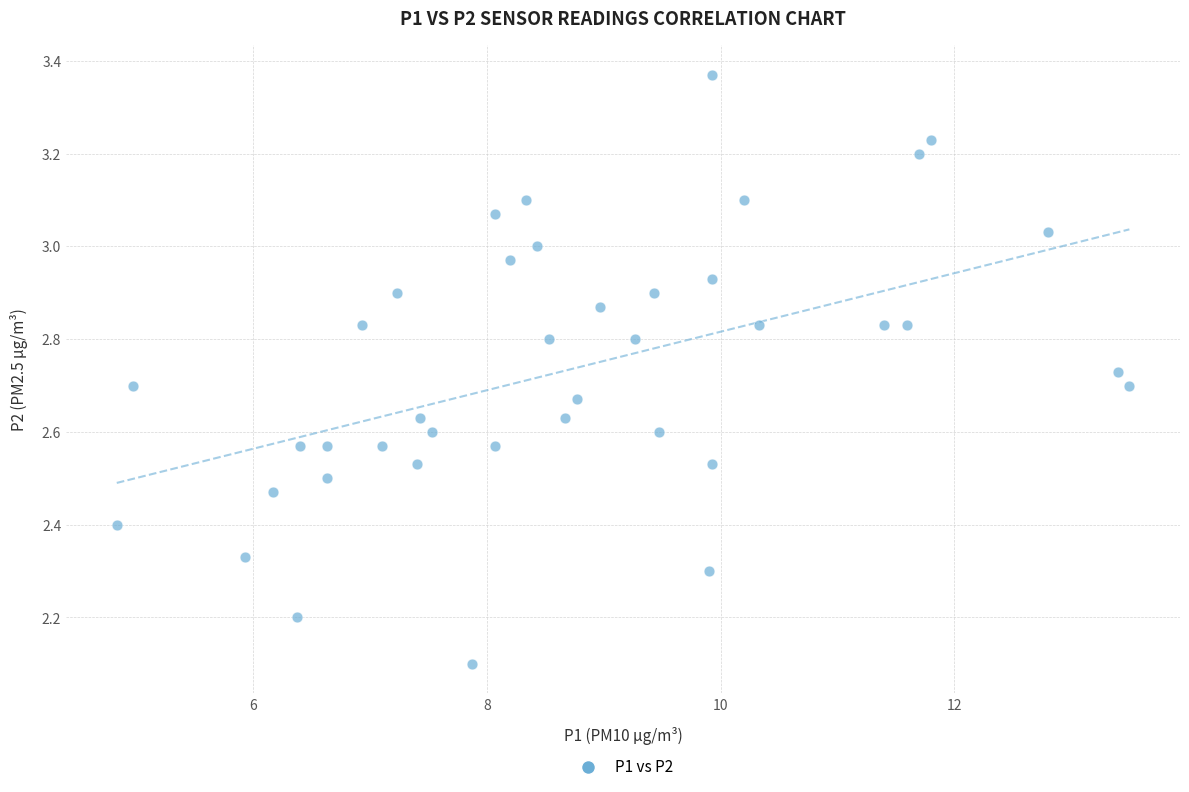

What Y value in the scatter plot is closest to 2?

2.1